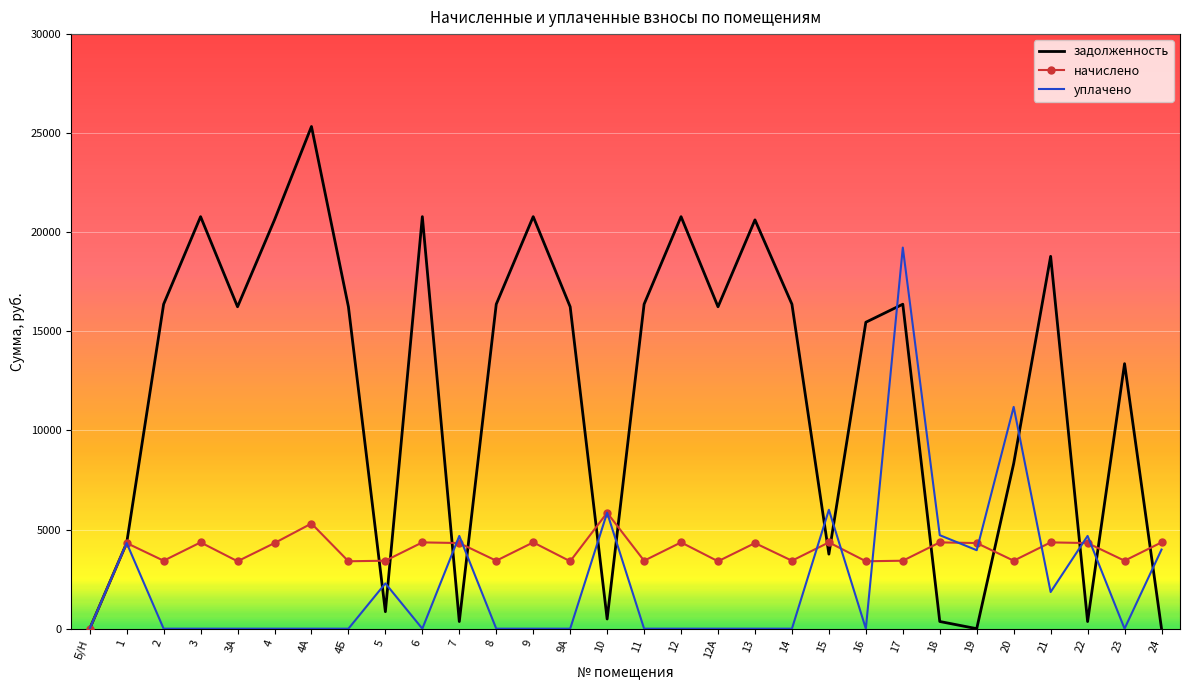

Rank the series at 16 from highest to lowest value.

задолженность, начислено, уплачено